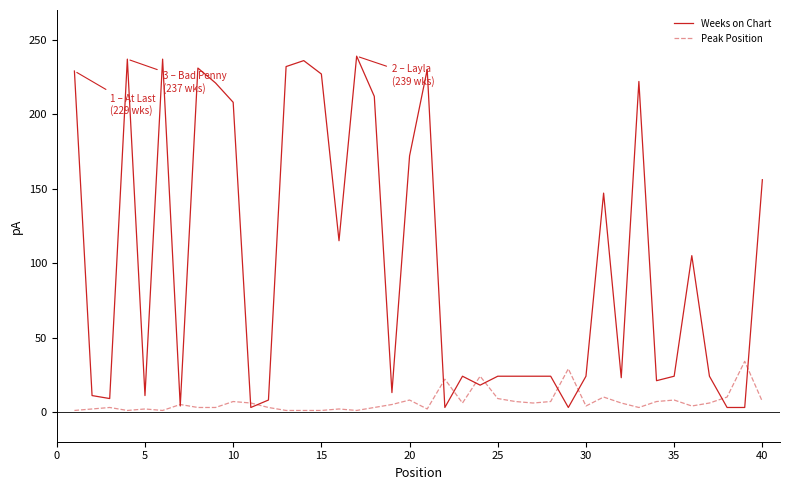

Rank the series by their maximum value, from lowest to highest.

Peak Position, Weeks on Chart